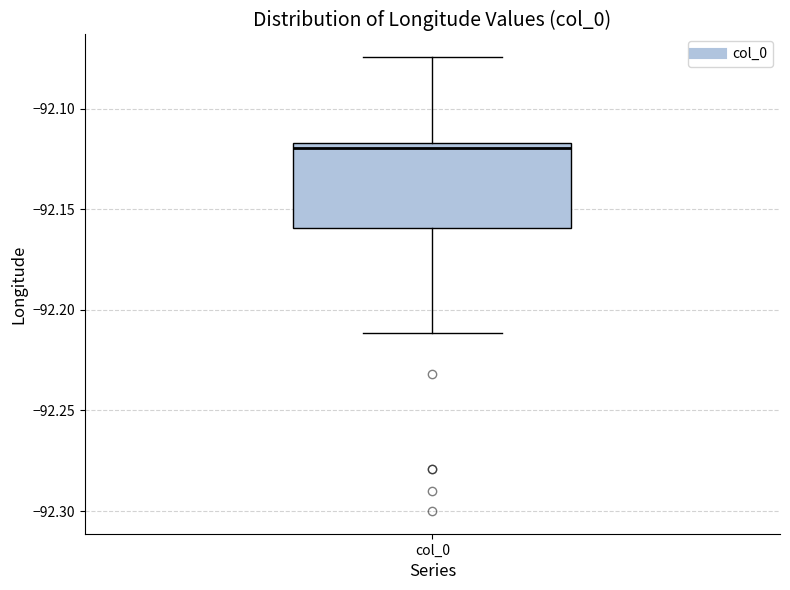

Read this box plot against the y-axis: the position of the median line, the range covered by the box, and the ends of both whiskers. The values are not printed on the chart, so give them approximately, as read against the axis.

median -92.120, box -92.160 to -92.115, whiskers -92.210 to -92.075